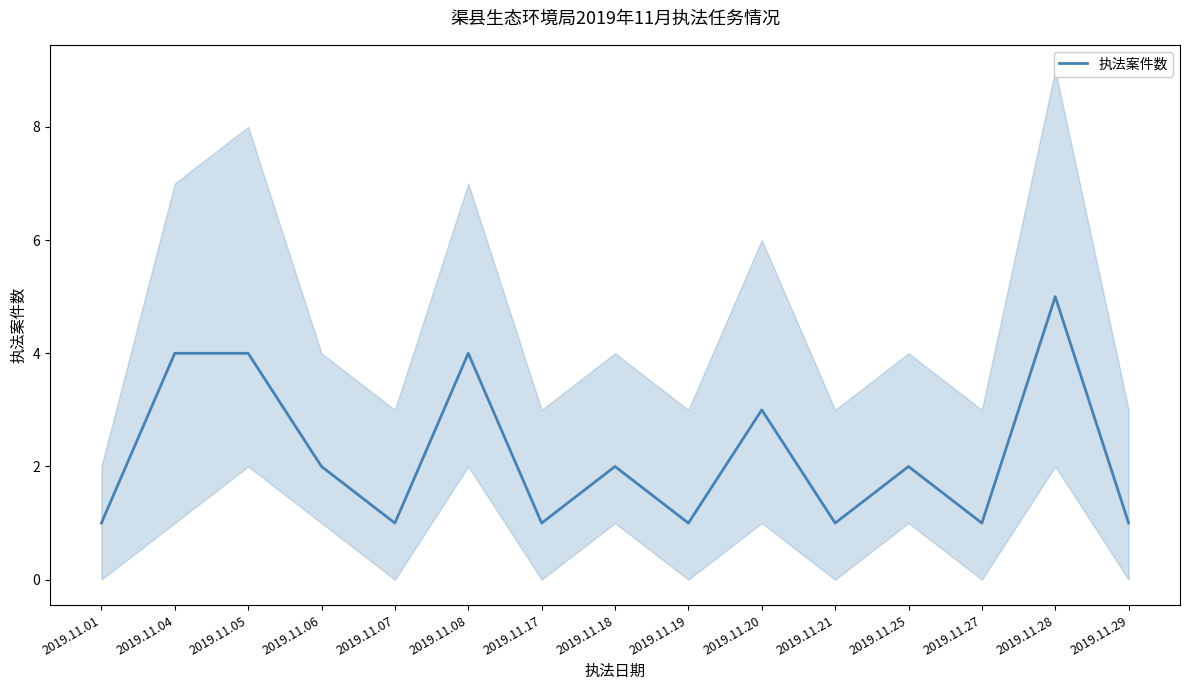

What is the change in value from 2019.11.08 to 2019.11.27?

-3